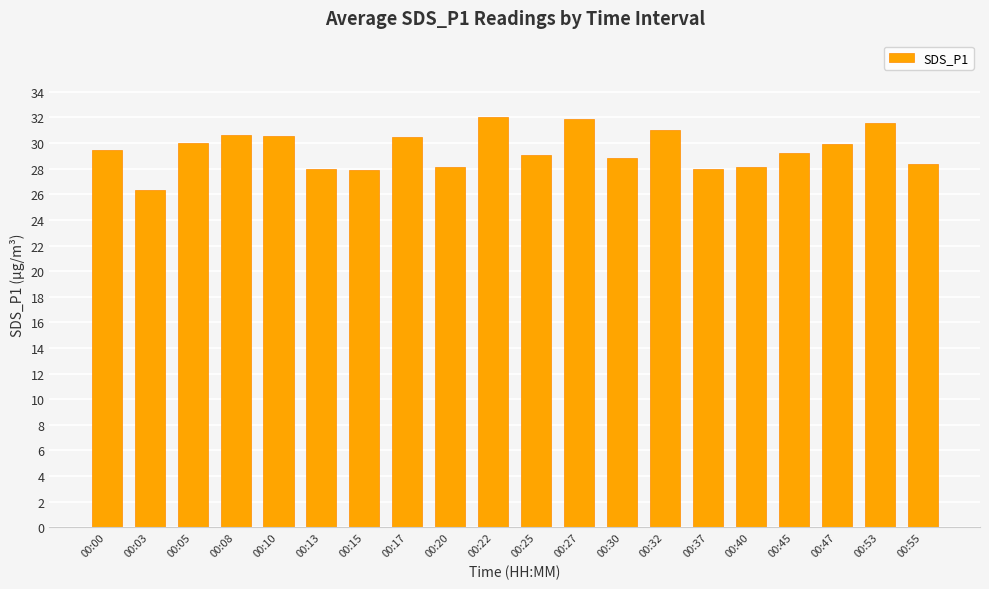

What is the greatest value displayed?

32.1